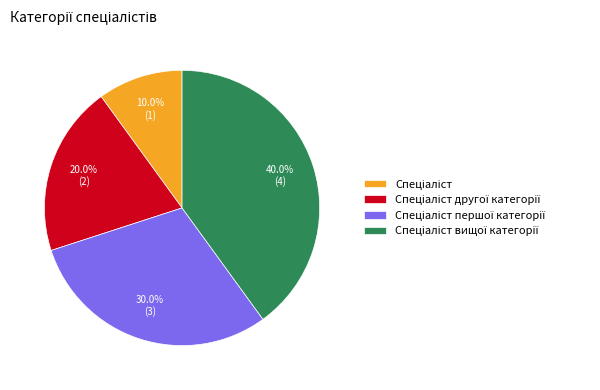

How many segments does this pie chart have?

4